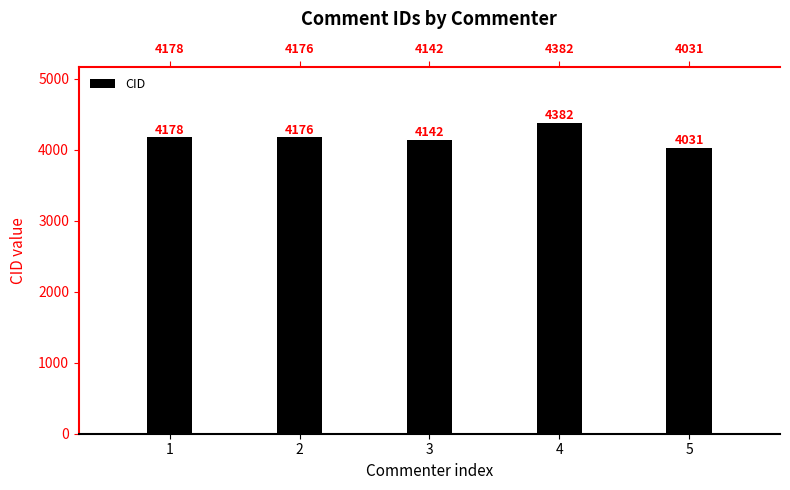

What is the maximum value shown in the chart?

4382